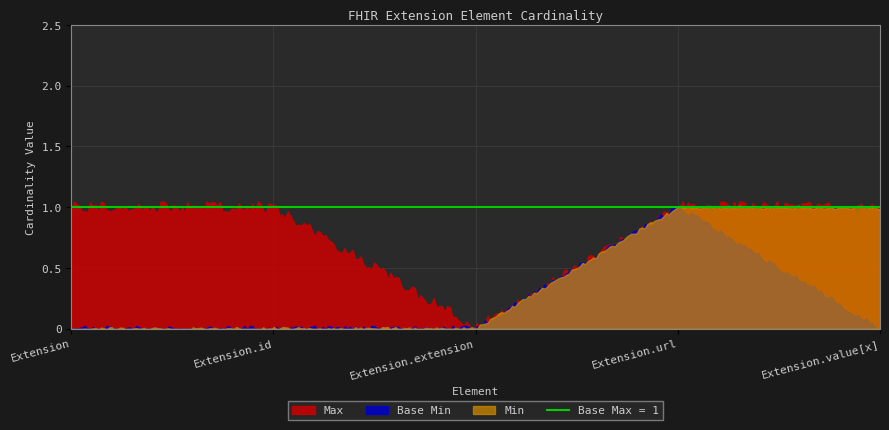

Between Extension.url and Extension.value[x], which is larger?

Extension.url